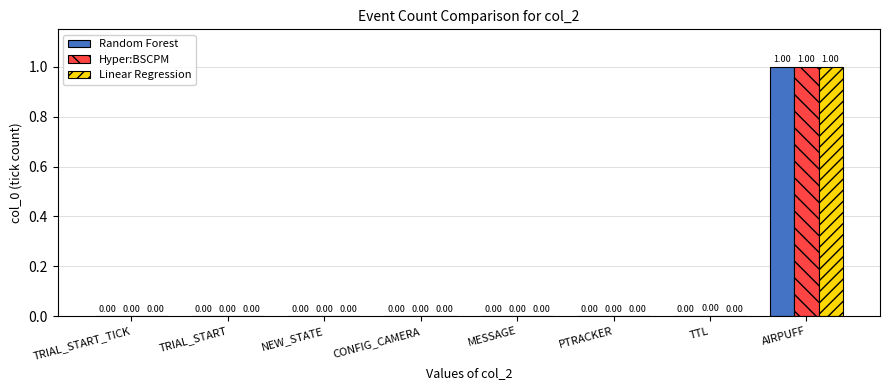

At which category is the sum across all series the highest?

AIRPUFF